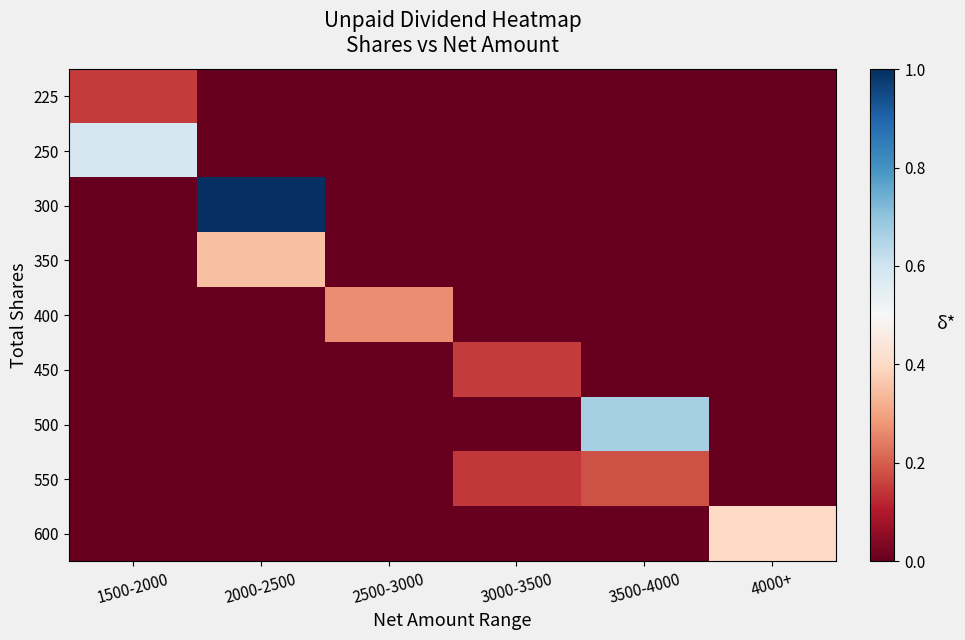

List the series in order of their peak value, highest first.

300, 500, 250, 600, 350, 400, 550, 225, 450